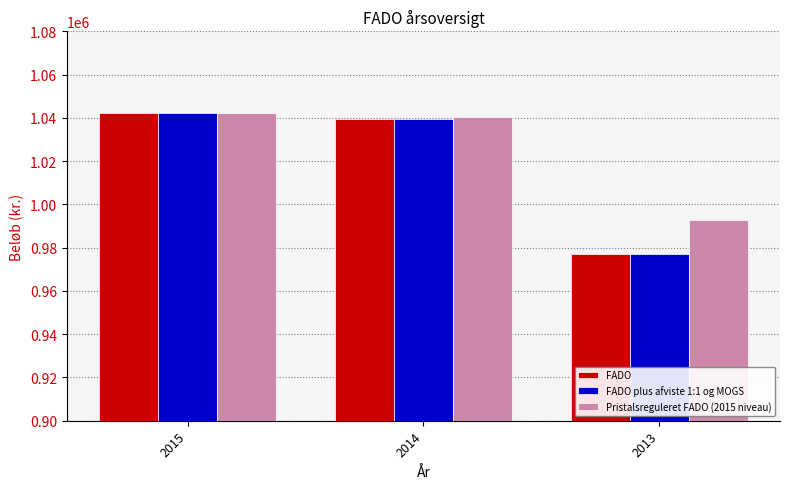

What is the greatest value displayed?

1042098.1